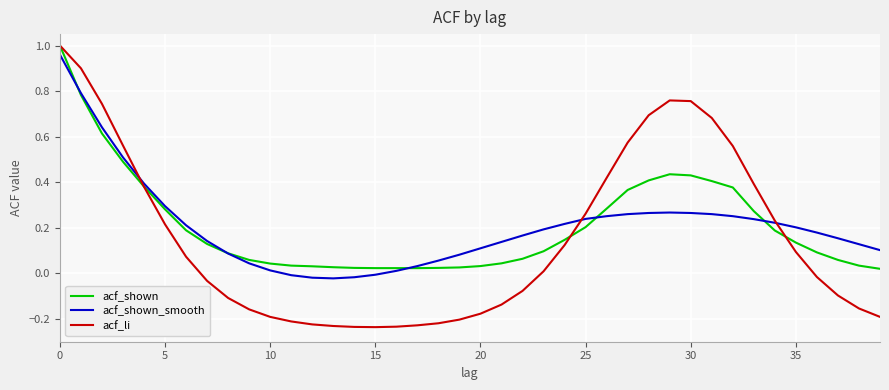

Which series has the largest range (max minus min)?

acf_li